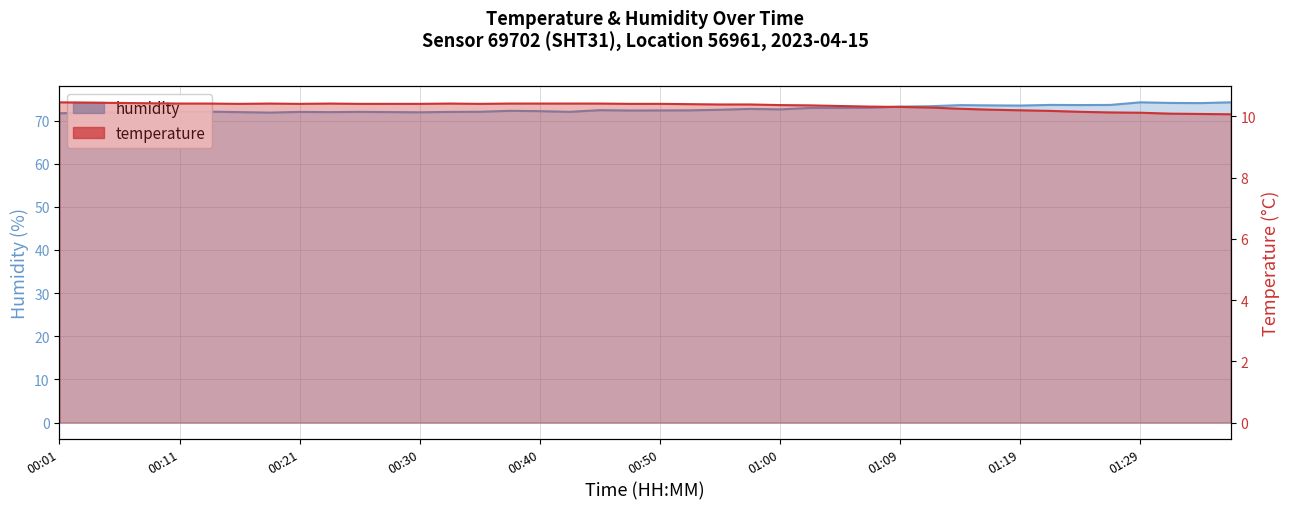

How many values in the humidity series are below 72?

9